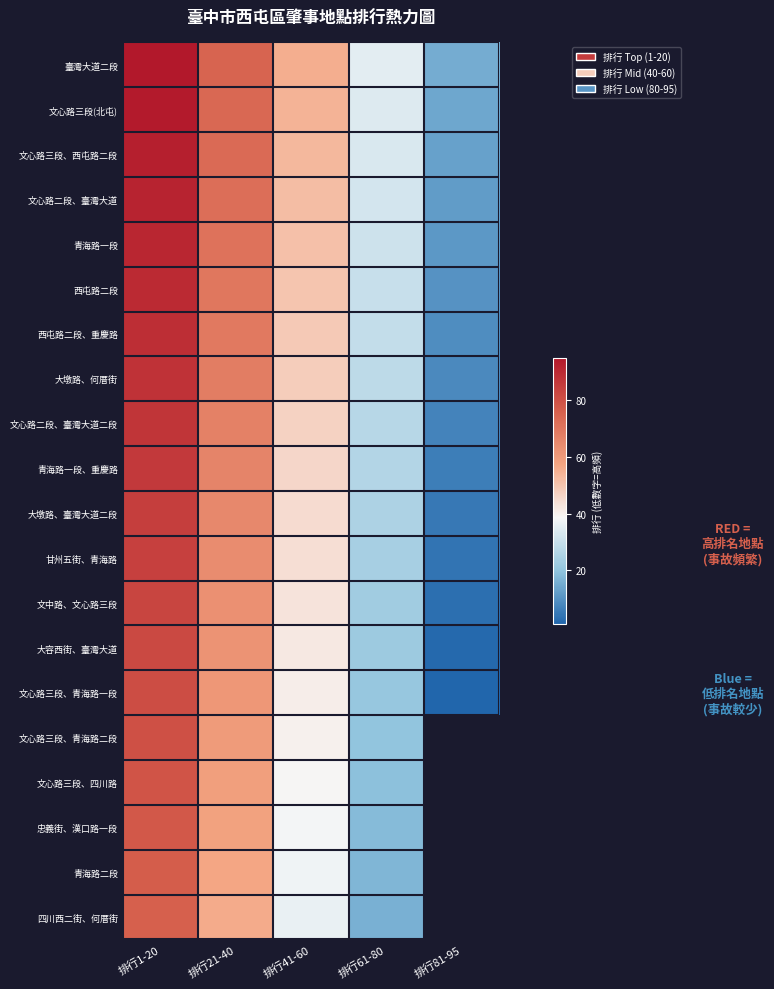

What is the smallest value displayed?

1.0